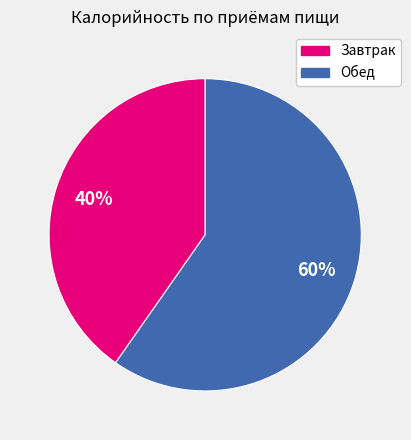

Approximately how many times larger is the value at Завтрак compared to Обед?

0.7